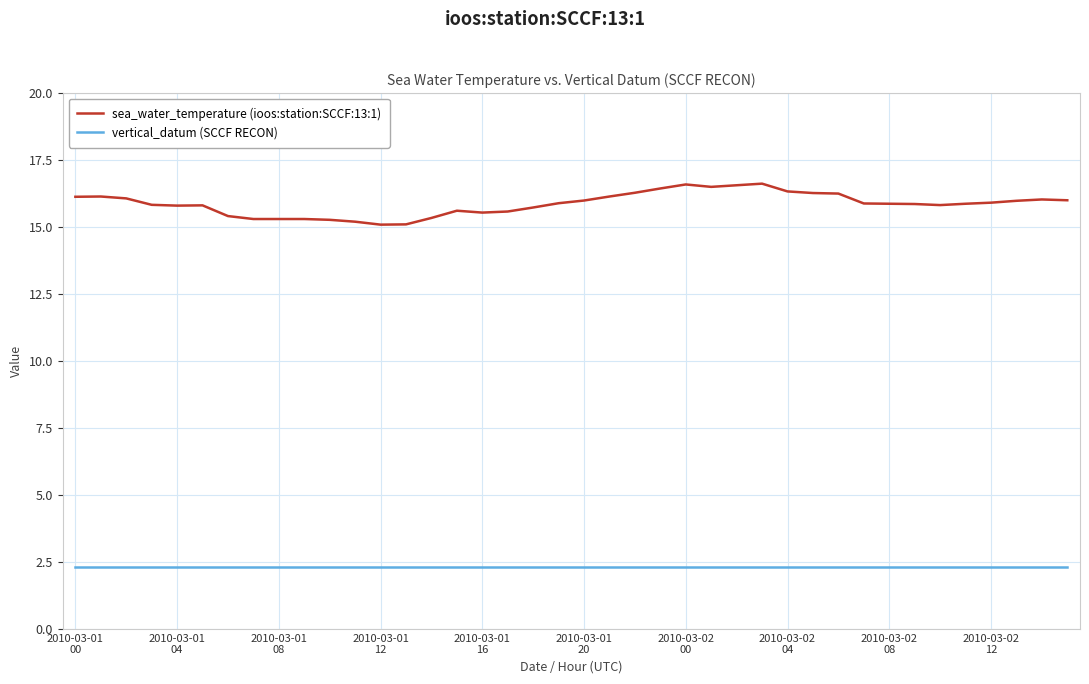

What is the greatest value displayed?

16.6